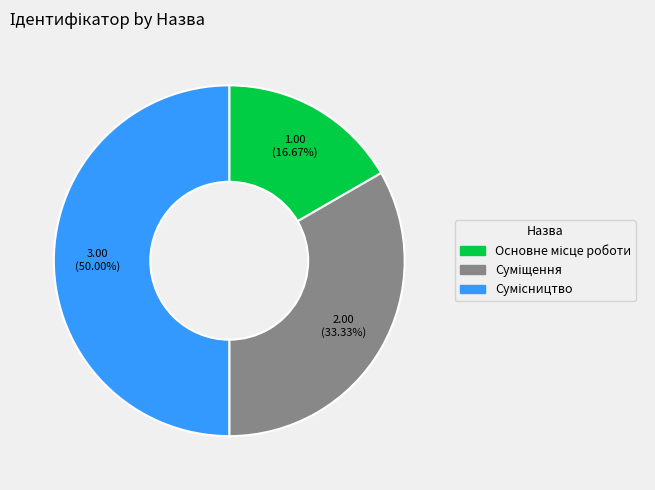

How many segments does this pie chart have?

3